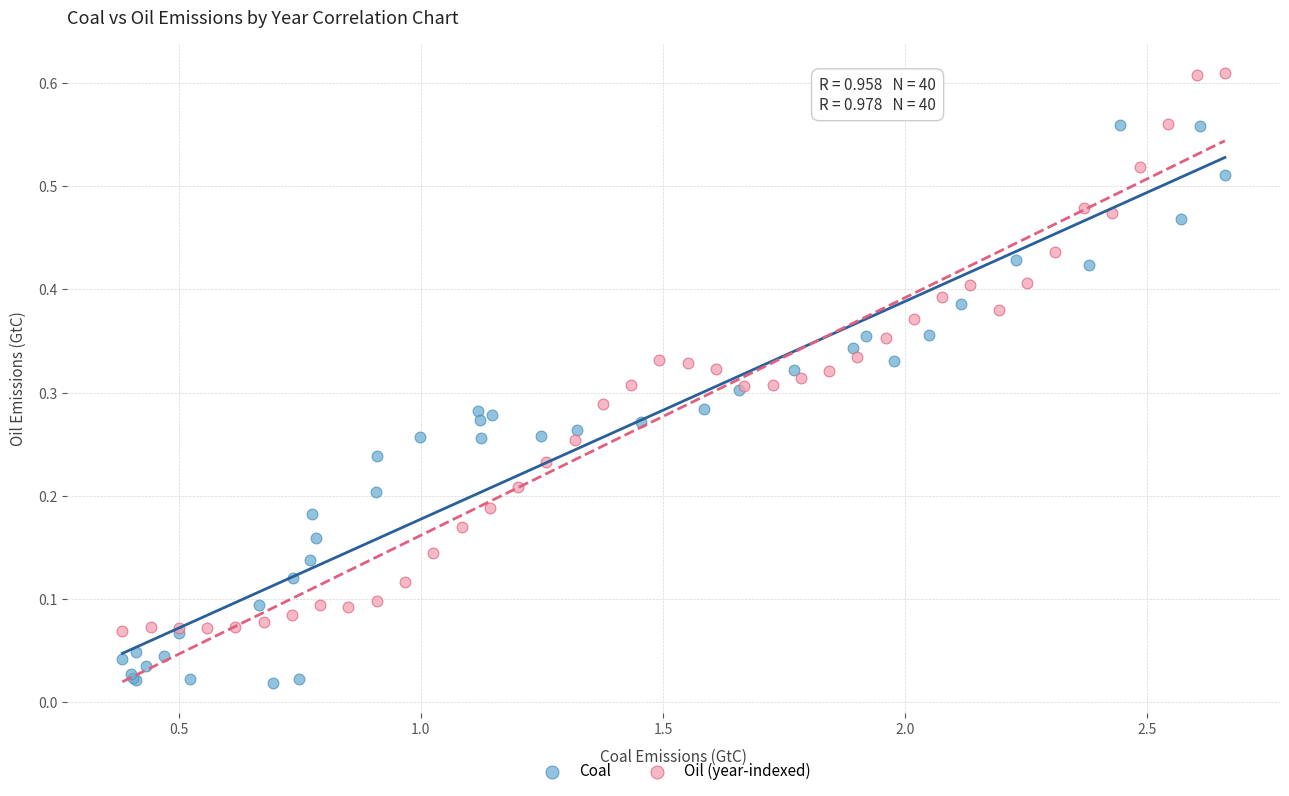

Which series reaches the minimum Y coordinate?

Coal